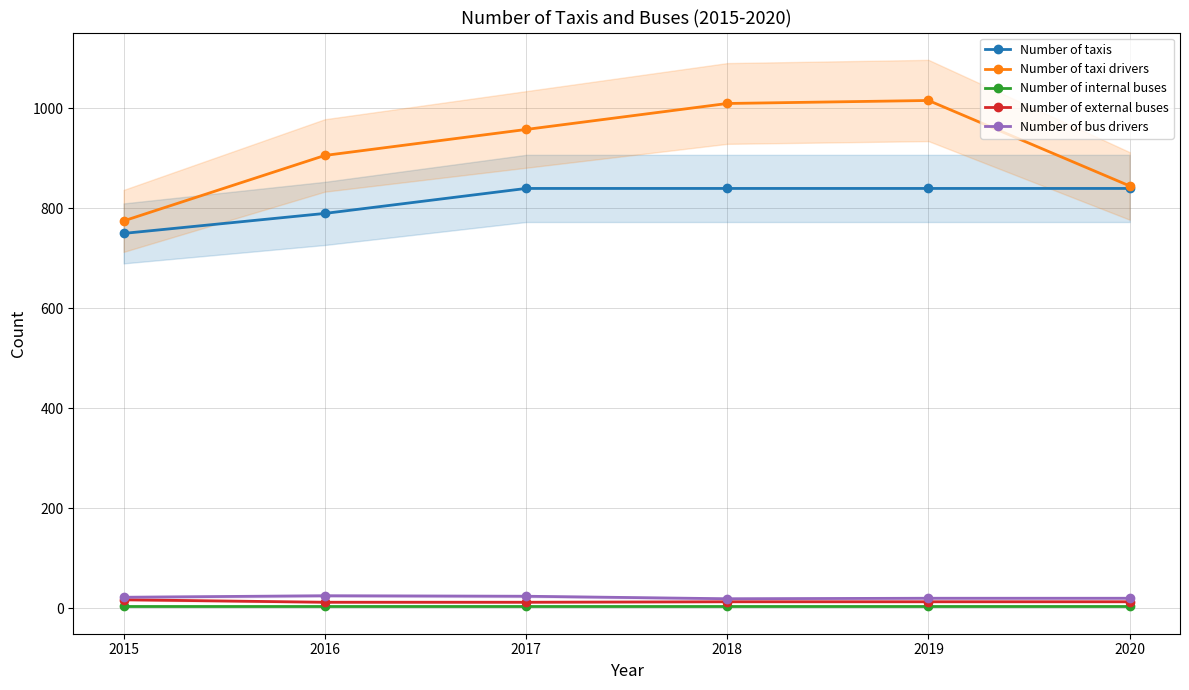

How many lines are shown in the chart?

5